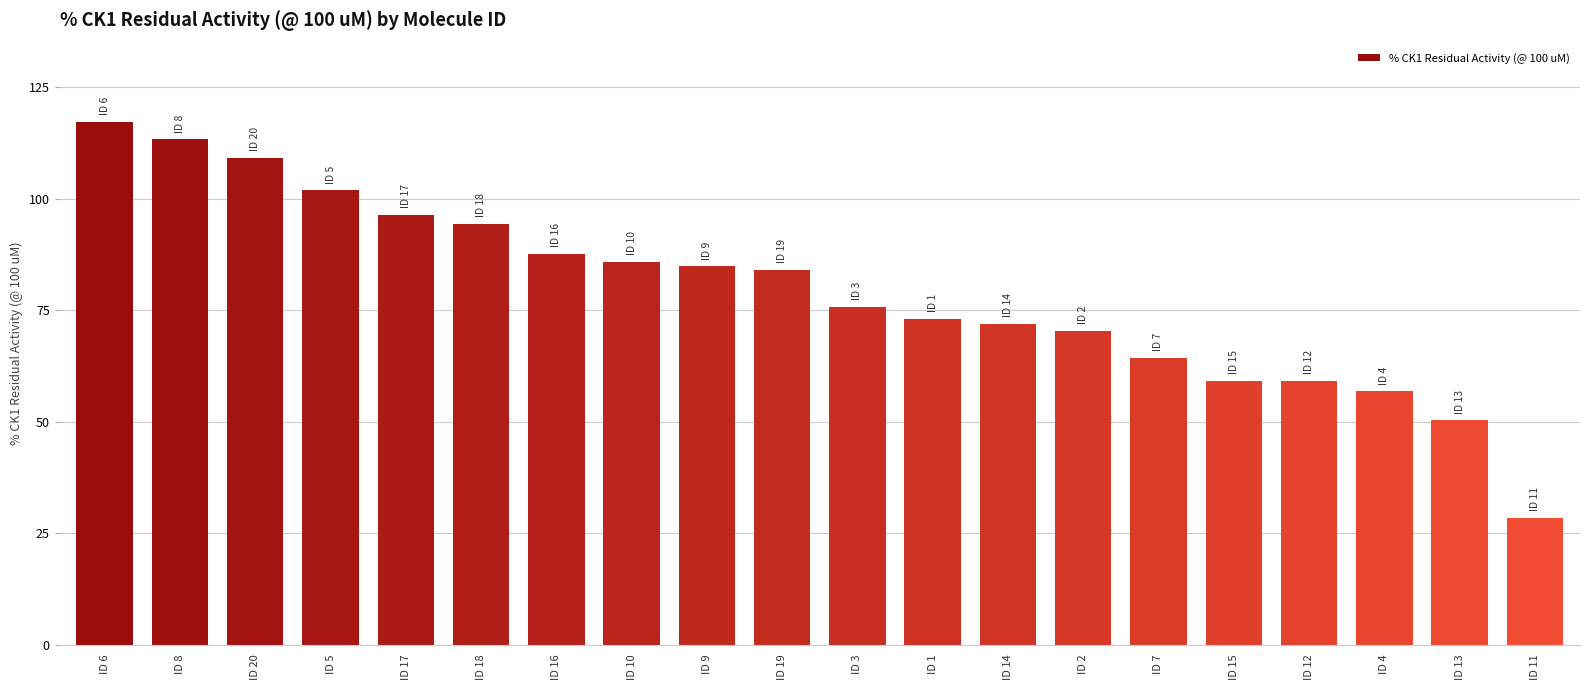

Which category has the highest value across all series?

ID 6